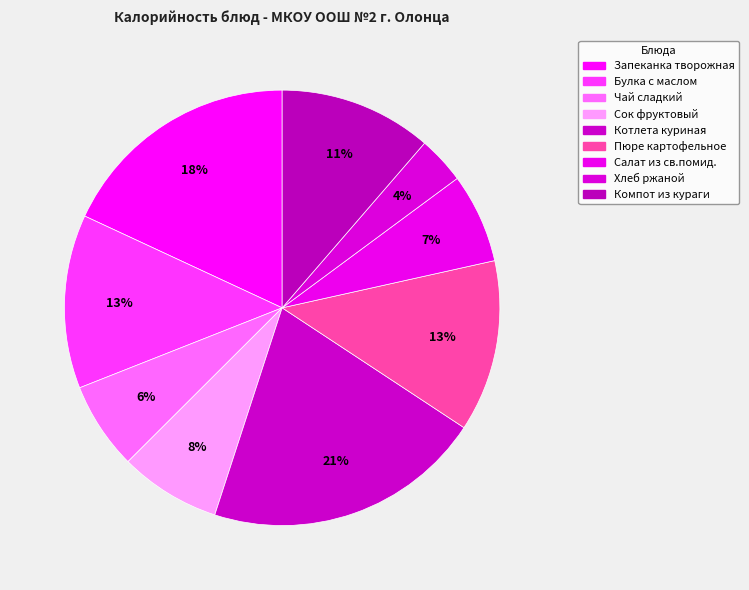

What percentage is the Чай сладкий slice, to the nearest percent?

6%